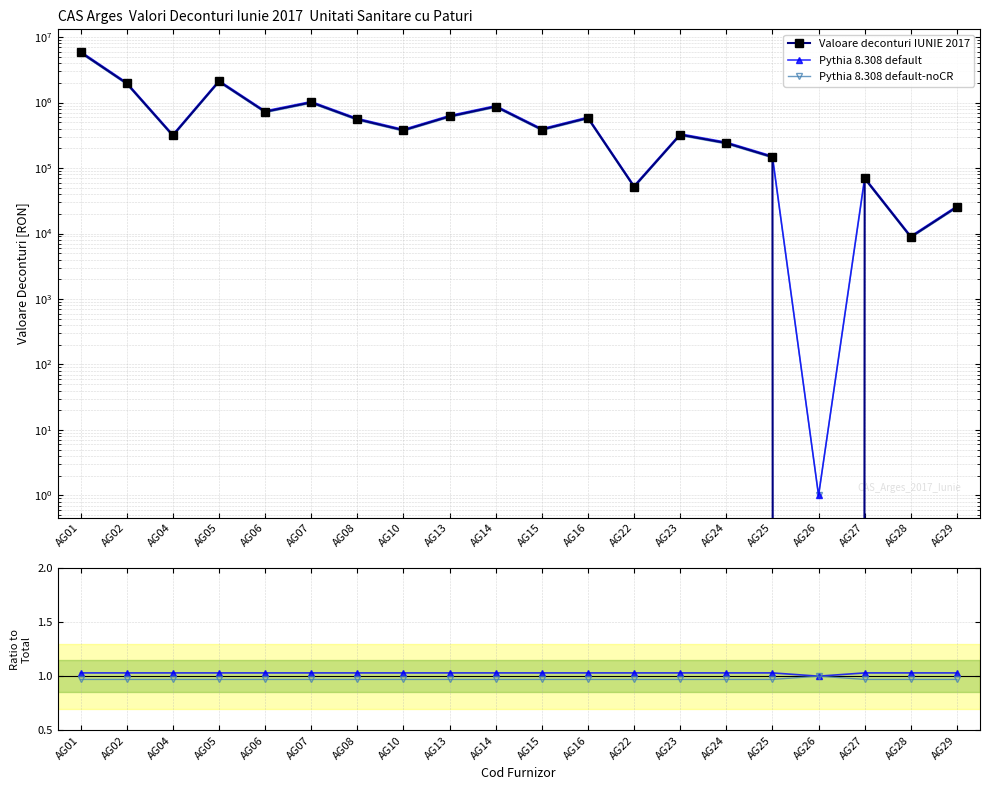

What is the highest value of the Valoare deconturi IUNIE 2017 series?

5835309.8